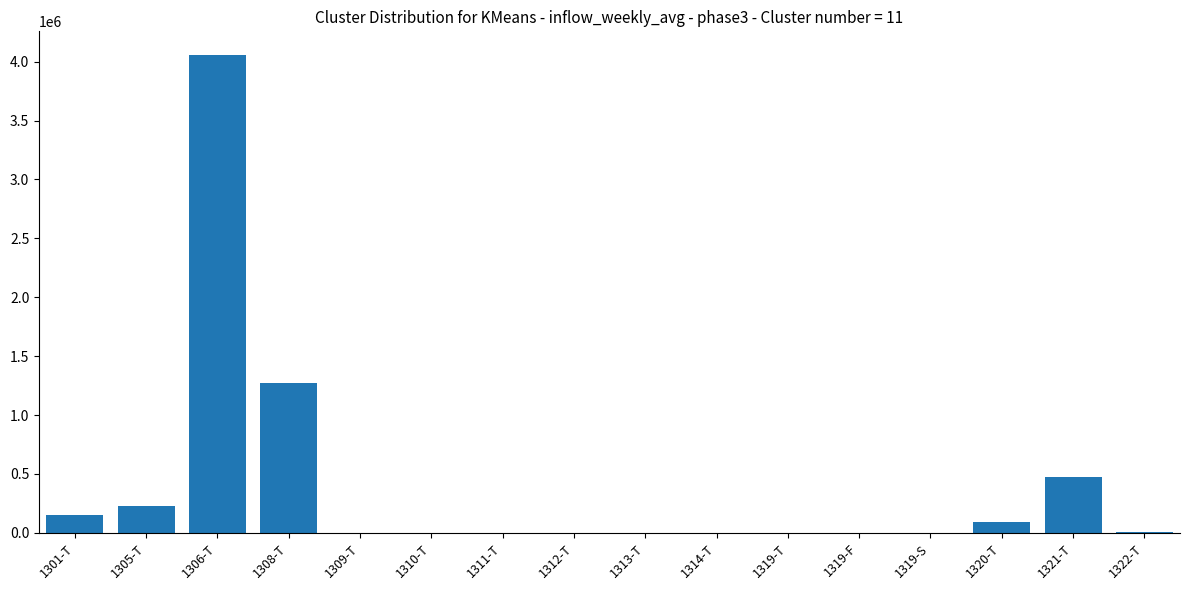

Which has a higher value, 1301-T or 1322-T?

1301-T